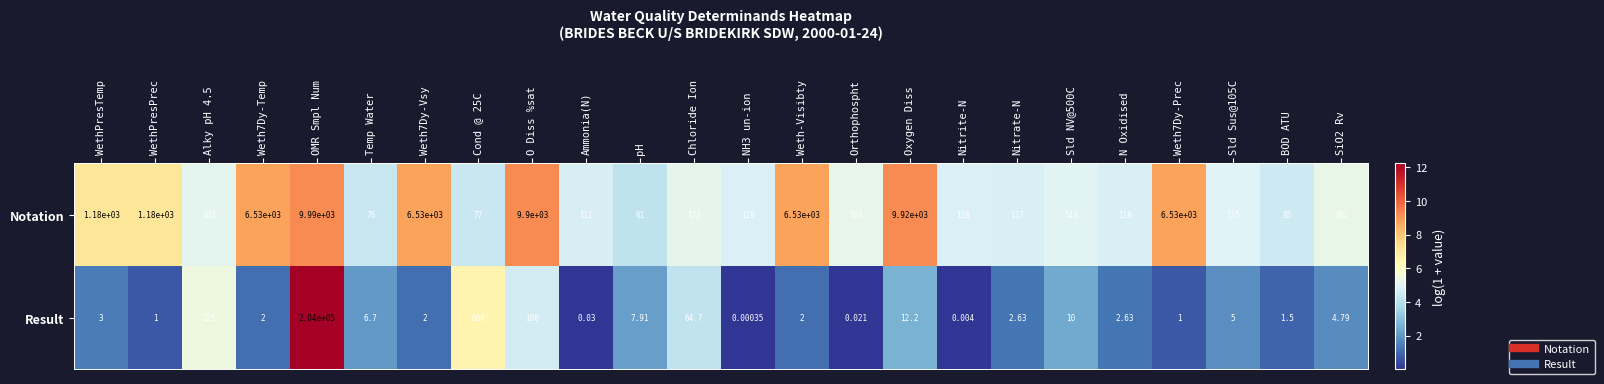

At Nitrate-N, list the series in order from smallest to largest.

Result, Notation